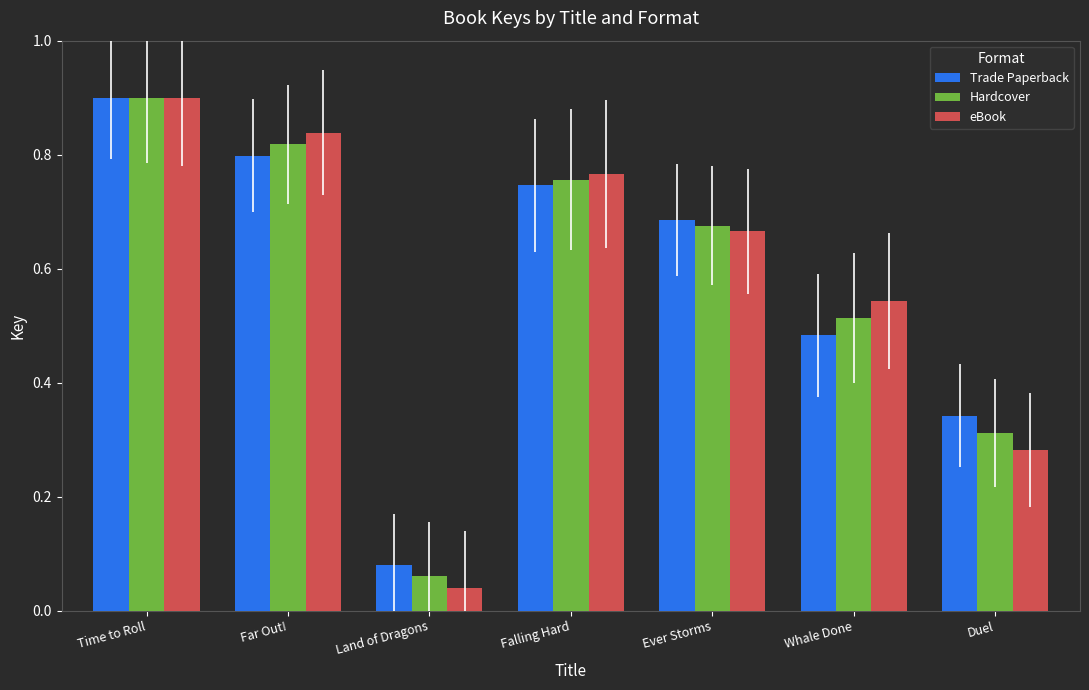

What is the average value of the Hardcover series?

0.6